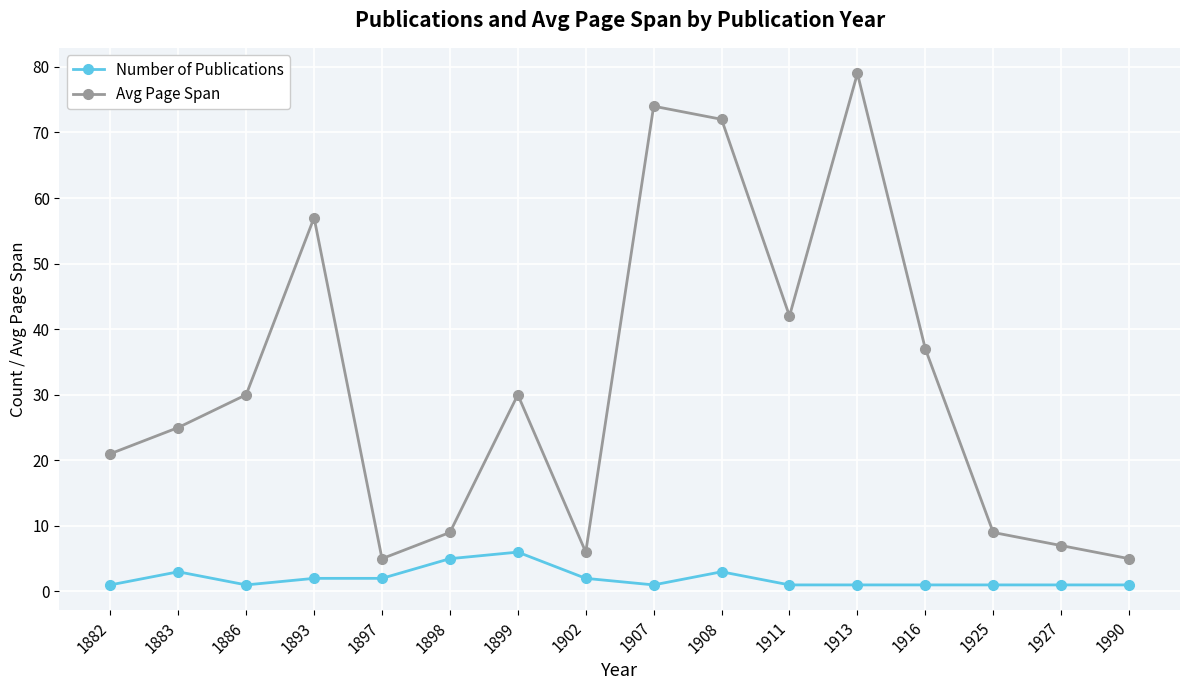

What is the approximate value of Number of Publications at 1990?

1